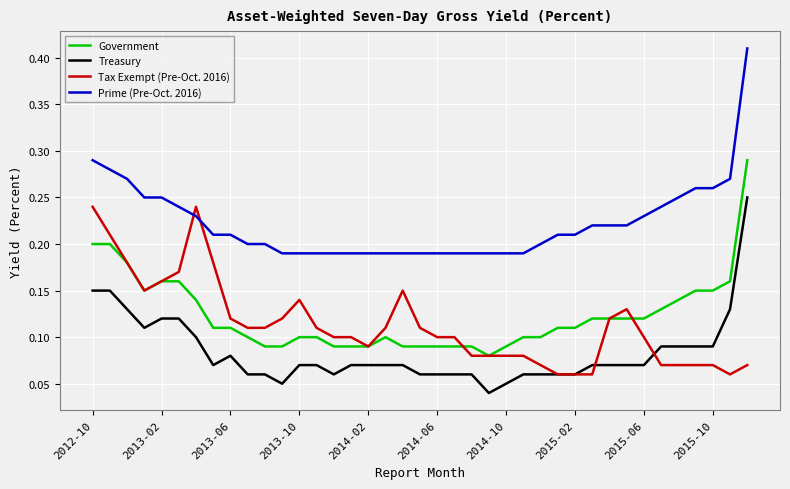

Which series has the largest total across all categories?

Prime (Pre-Oct. 2016)